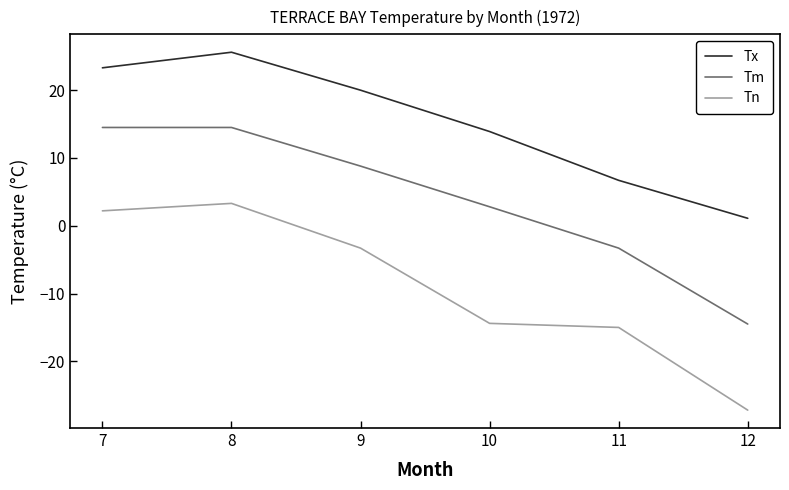

How many values in the Tm series are below 8?

3